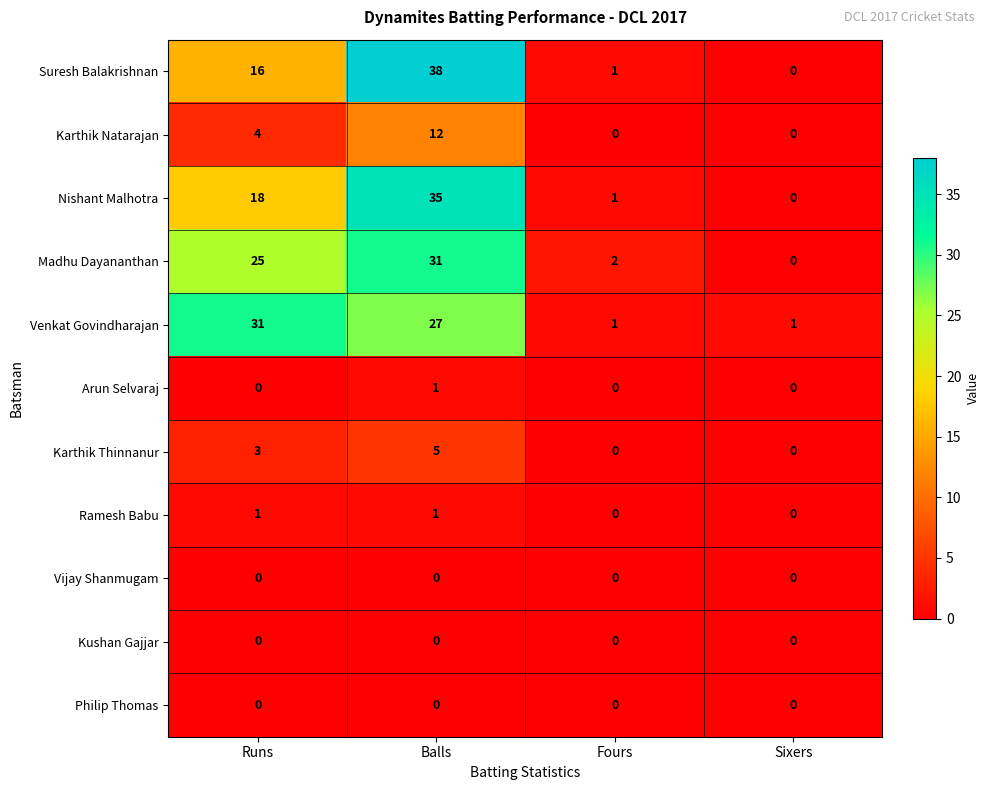

At which category does the chart reach its peak across all series?

Balls